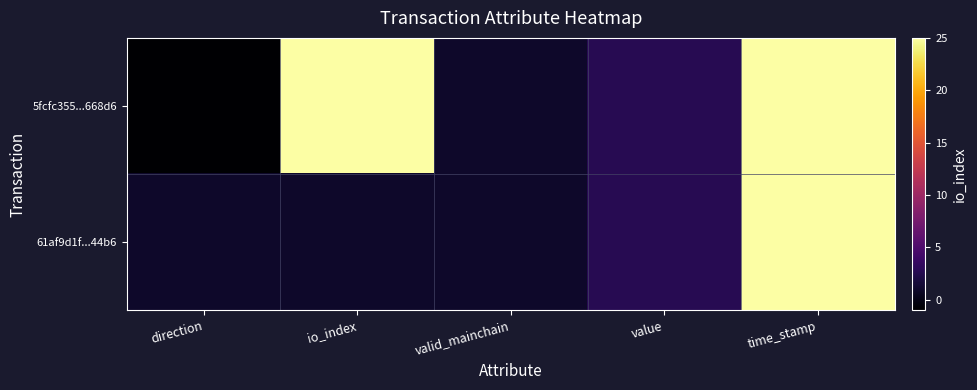

How many distinct data groups are displayed?

2